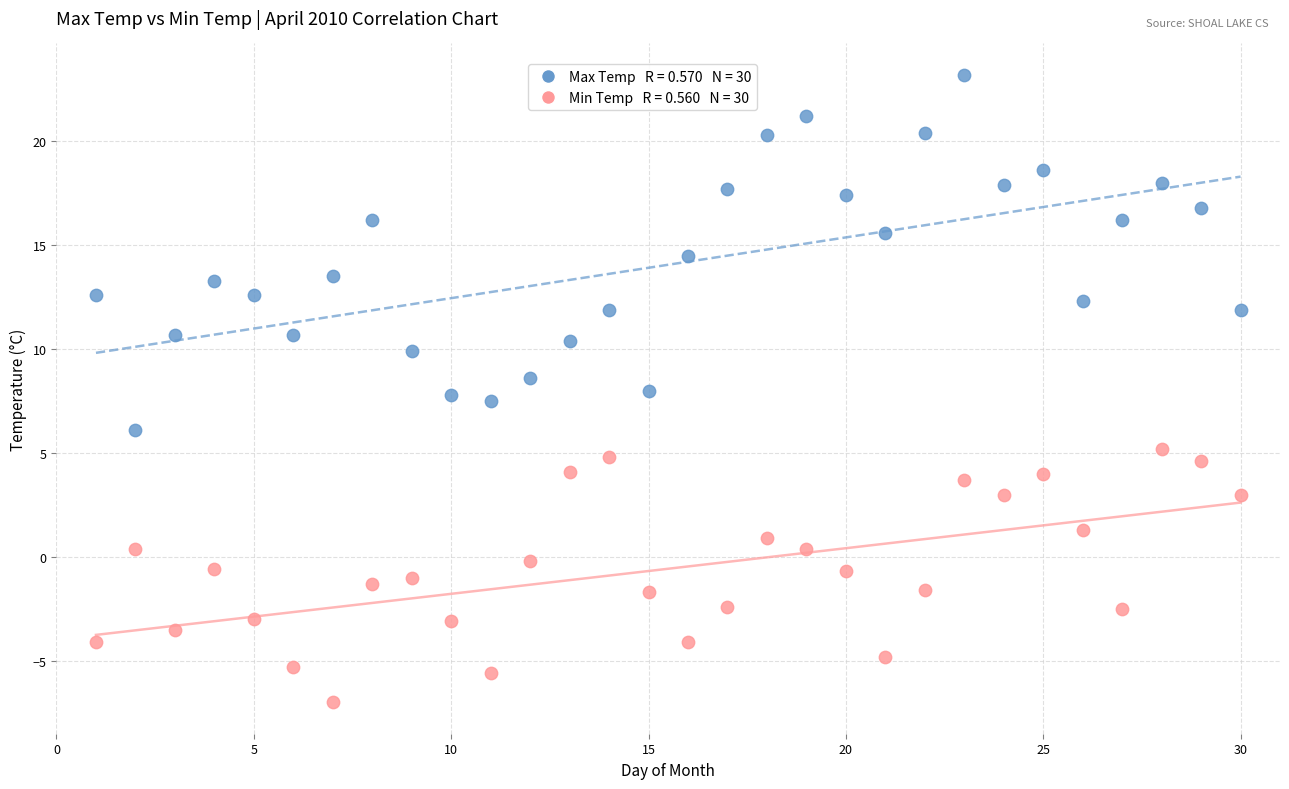

Across all data points, what is the range of X values (max minus min)?

29.0